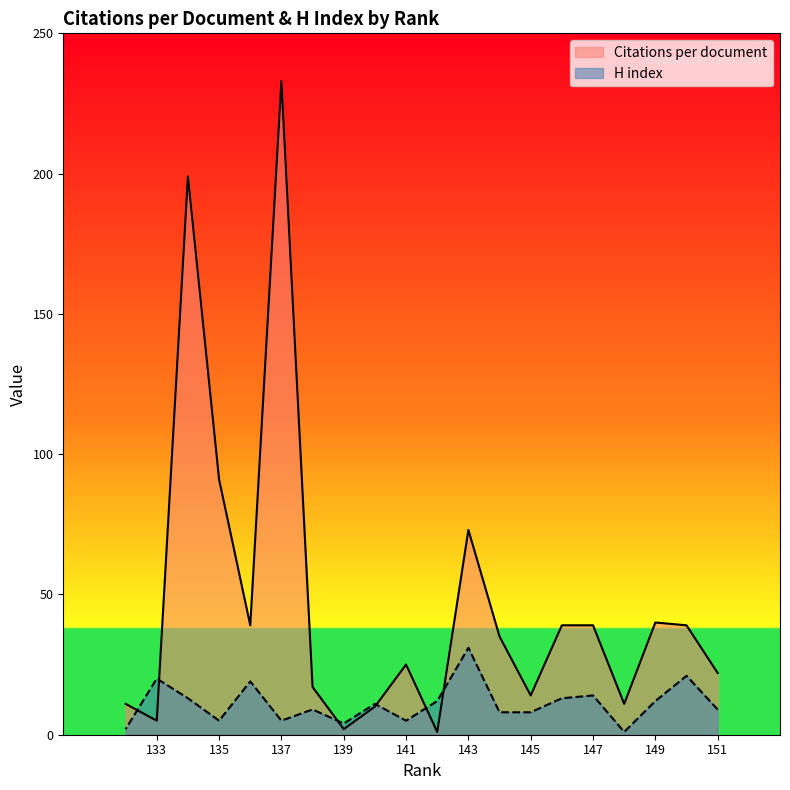

Reading left to right, transcribe all the data shown in this chart.

Citations per document: 151=22	150=39	149=40	148=11	147=39	146=39	145=14	144=35	143=73	142=1	141=25	140=10	139=2	138=17	137=233	136=39	135=91	134=199	133=5	132=11
H index: 151=9	150=21	149=12	148=1	147=14	146=13	145=8	144=8	143=31	142=12	141=5	140=11	139=4	138=9	137=5	136=19	135=5	134=13	133=20	132=2